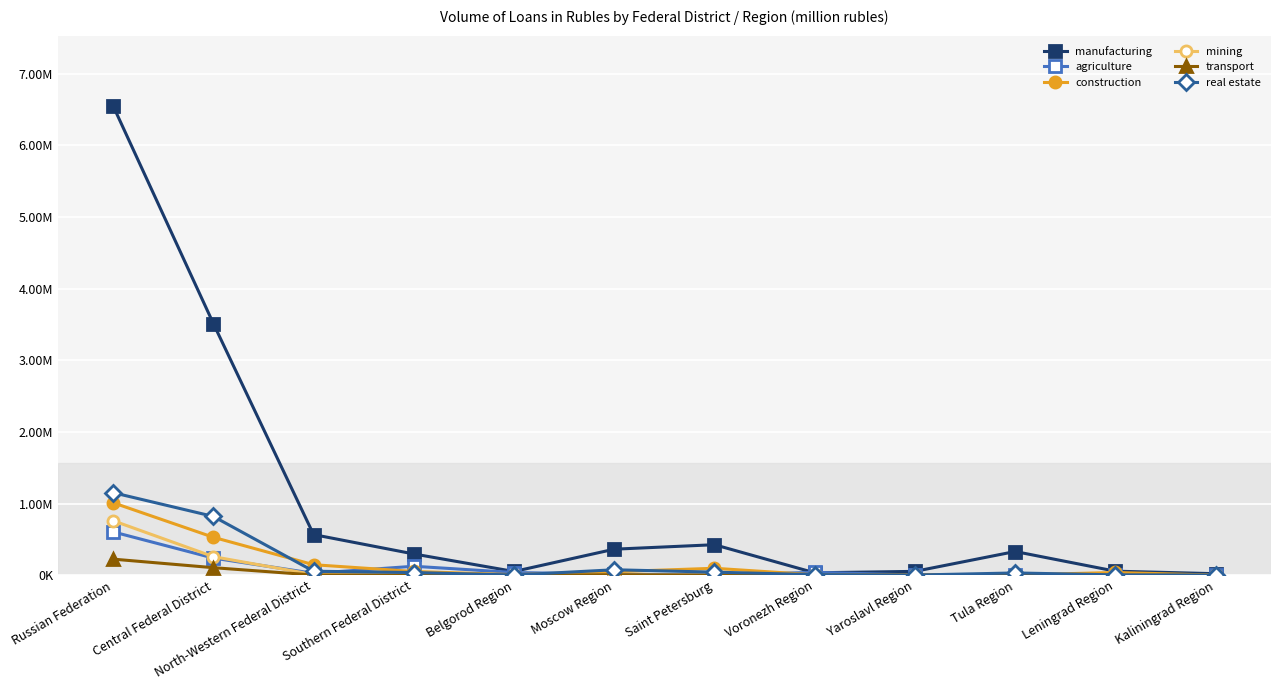

What is the label of the 4th point from the left?

Southern Federal District